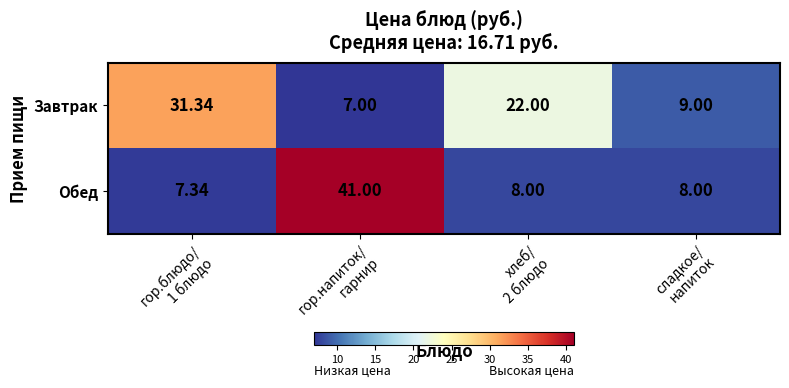

List the series in order of their overall mean, highest first.

Завтрак, Обед